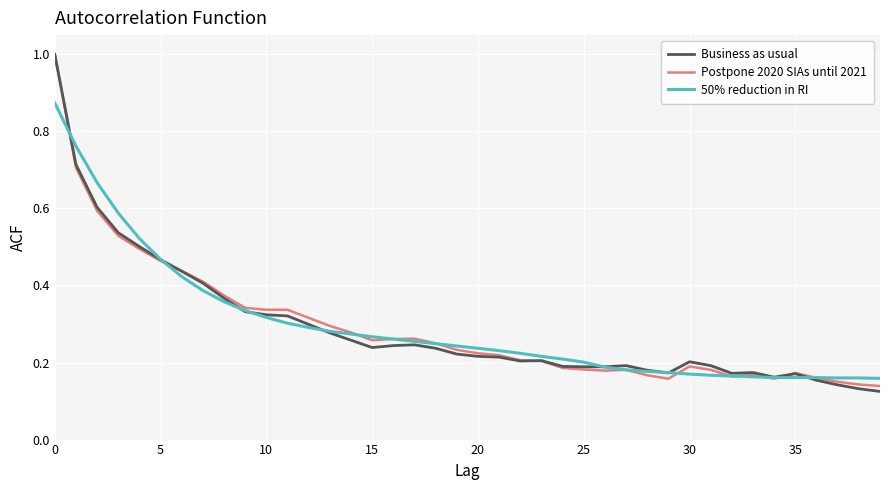

What is the maximum value shown in the chart?

1.0